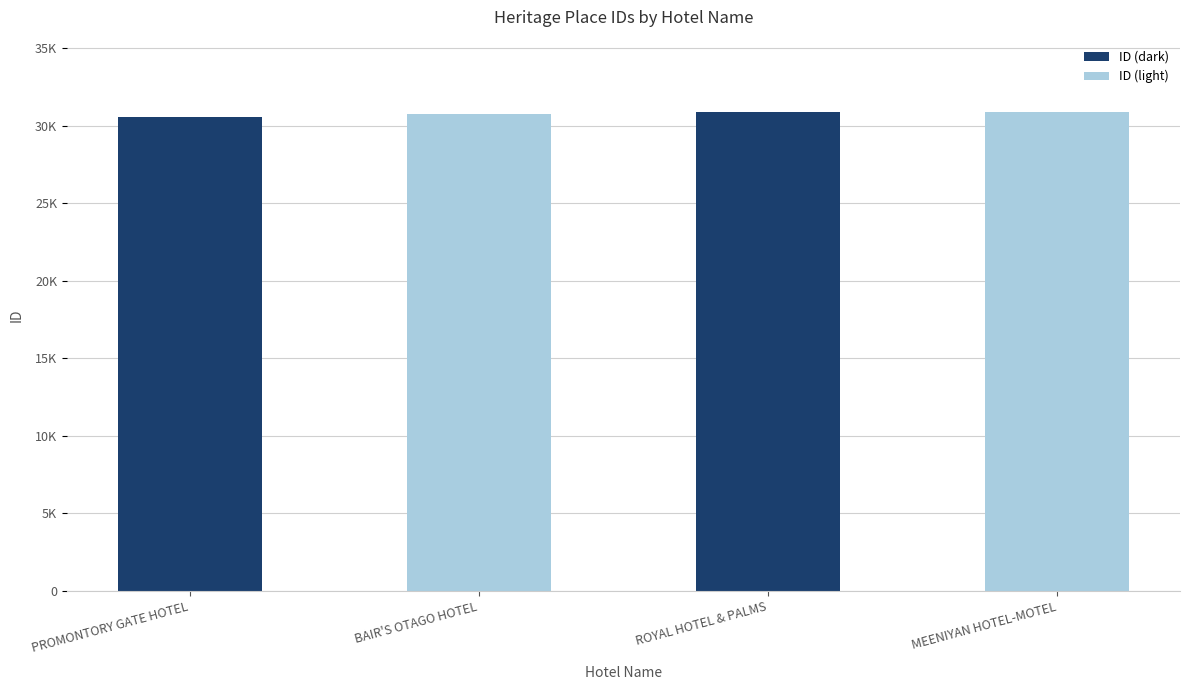

Does the chart contain stacked bars?

No